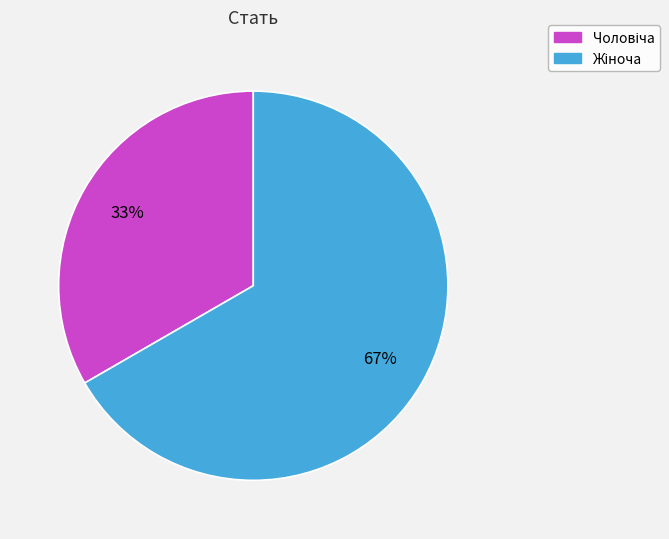

To the nearest percent, what is the average slice percentage?

50%